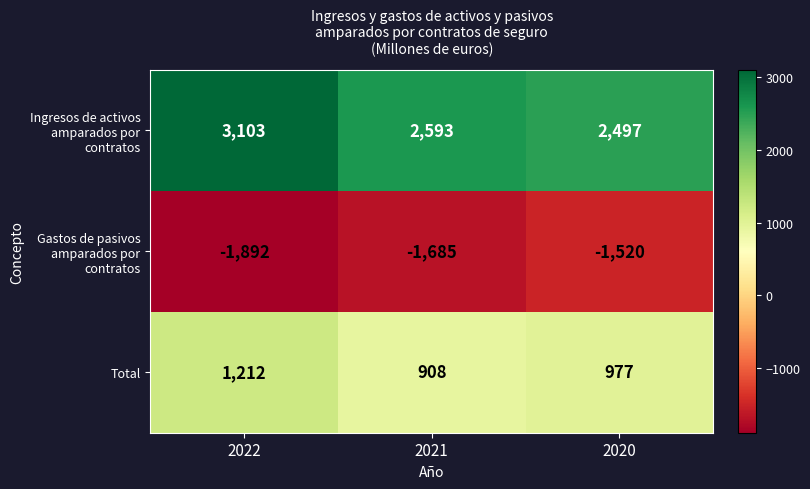

What is the spread (max minus min) of values at 2021?

4278